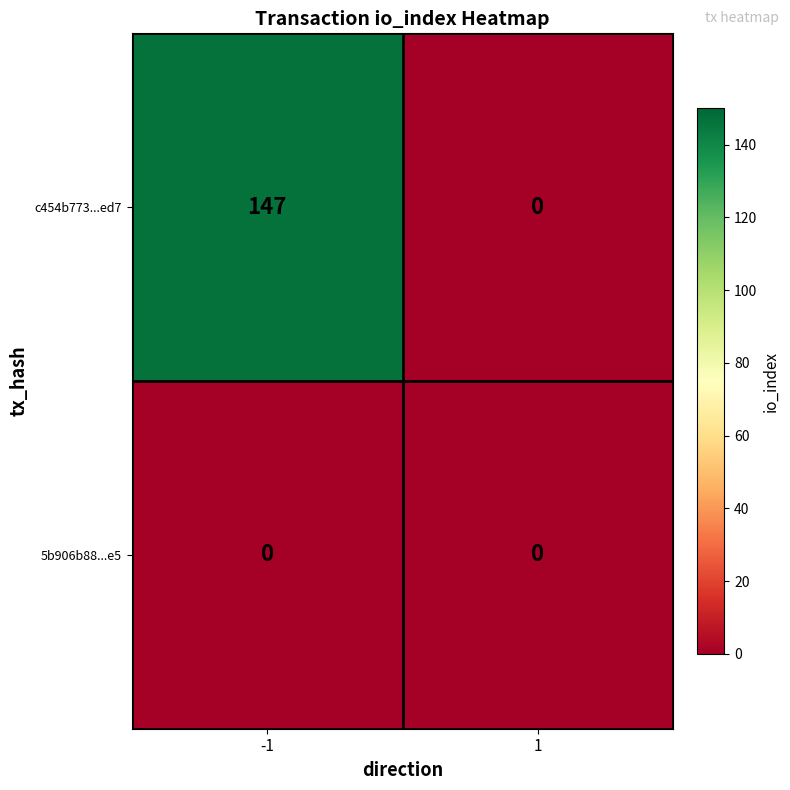

Which label corresponds to the largest value in the chart?

-1